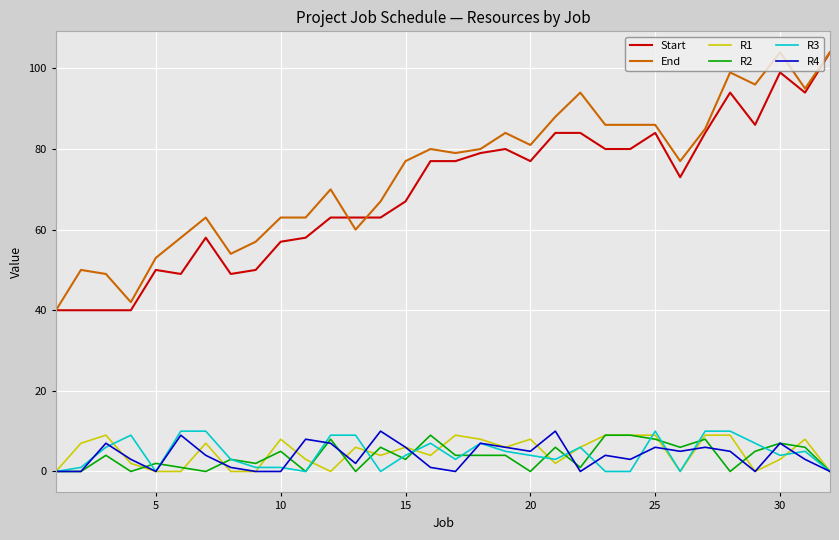

True or false: R4 and End intersect in this chart.

False